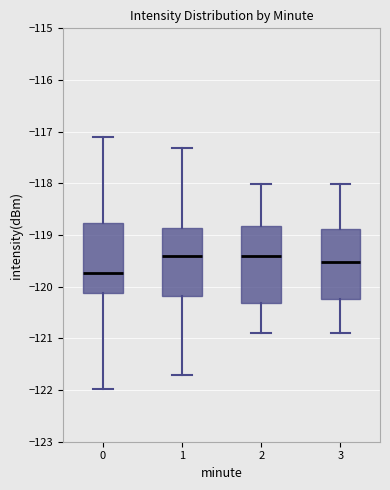

Which box is the tallest, from its lower edge to its upper edge?

2